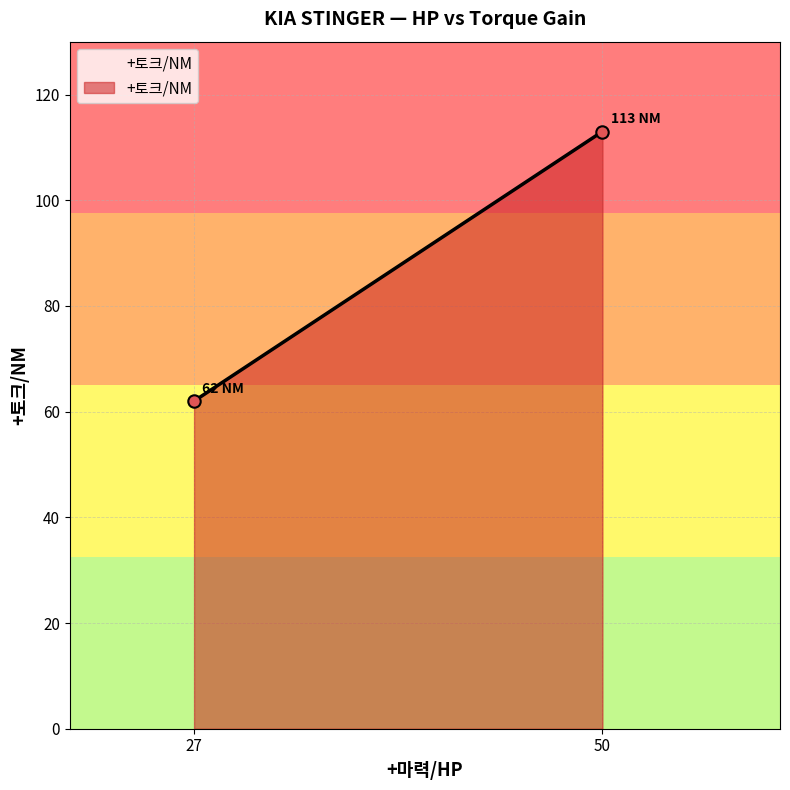

What is the range of X values (max minus min)?

23